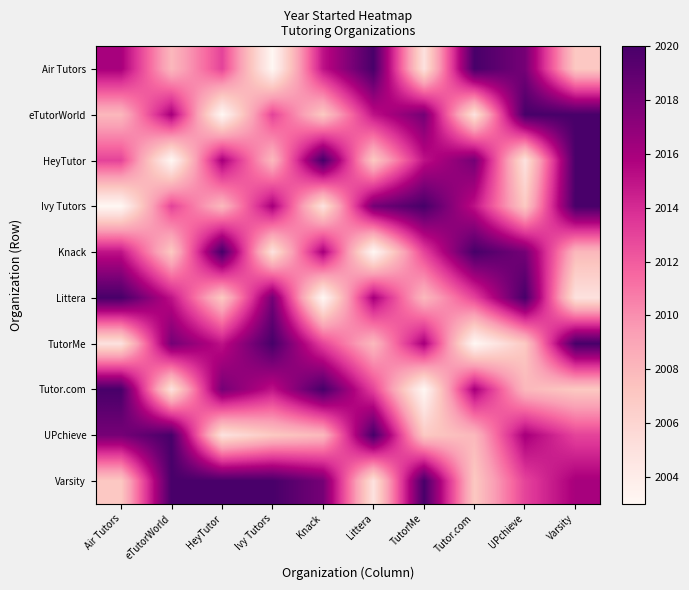

Reading left to right, list all the values displayed in this chart.

Air Tutors: Air Tutors=2016	eTutorWorld=2008	HeyTutor=2013	Ivy Tutors=2003	Knack=2015	Littera=2020	TutorMe=2005	Tutor.com=2020	UPchieve=2018	Varsity=2007
eTutorWorld: Air Tutors=2008	eTutorWorld=2016	HeyTutor=2003	Ivy Tutors=2013	Knack=2007	Littera=2015	TutorMe=2018	Tutor.com=2005	UPchieve=2020	Varsity=2020
HeyTutor: Air Tutors=2013	eTutorWorld=2003	HeyTutor=2016	Ivy Tutors=2008	Knack=2020	Littera=2007	TutorMe=2015	Tutor.com=2018	UPchieve=2005	Varsity=2020
Ivy Tutors: Air Tutors=2003	eTutorWorld=2013	HeyTutor=2008	Ivy Tutors=2016	Knack=2005	Littera=2018	TutorMe=2020	Tutor.com=2015	UPchieve=2007	Varsity=2020
Knack: Air Tutors=2015	eTutorWorld=2007	HeyTutor=2020	Ivy Tutors=2005	Knack=2016	Littera=2003	TutorMe=2013	Tutor.com=2020	UPchieve=2018	Varsity=2008
Littera: Air Tutors=2020	eTutorWorld=2015	HeyTutor=2007	Ivy Tutors=2018	Knack=2003	Littera=2016	TutorMe=2008	Tutor.com=2013	UPchieve=2020	Varsity=2005
TutorMe: Air Tutors=2005	eTutorWorld=2018	HeyTutor=2015	Ivy Tutors=2020	Knack=2013	Littera=2008	TutorMe=2016	Tutor.com=2003	UPchieve=2007	Varsity=2020
Tutor.com: Air Tutors=2020	eTutorWorld=2005	HeyTutor=2018	Ivy Tutors=2015	Knack=2020	Littera=2013	TutorMe=2003	Tutor.com=2016	UPchieve=2008	Varsity=2007
UPchieve: Air Tutors=2018	eTutorWorld=2020	HeyTutor=2005	Ivy Tutors=2007	Knack=2008	Littera=2020	TutorMe=2007	Tutor.com=2008	UPchieve=2016	Varsity=2013
Varsity: Air Tutors=2007	eTutorWorld=2020	HeyTutor=2020	Ivy Tutors=2020	Knack=2018	Littera=2005	TutorMe=2020	Tutor.com=2007	UPchieve=2013	Varsity=2016